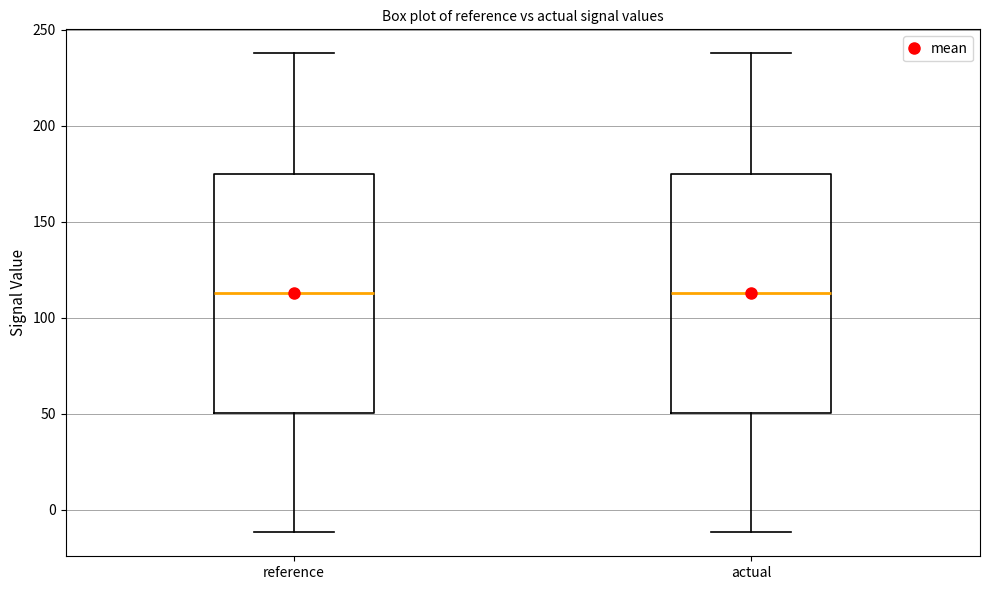

Reading left to right, transcribe this box plot: for each box, give where its median line is, the range the box spans, and where its two whiskers end, as read against the y-axis. The values are not printed on the chart, so give them approximately, as read against the axis.

reference: median 115, box 50 to 175, whiskers -10 to 240
actual: median 115, box 50 to 175, whiskers -10 to 240